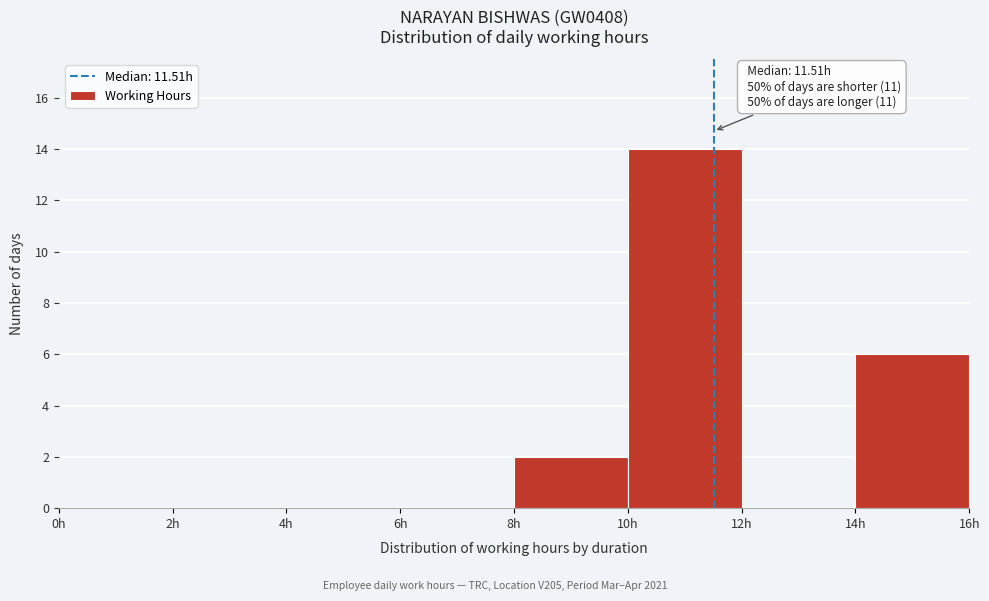

Over which range of the x-axis is the bar tallest?

10 to 12